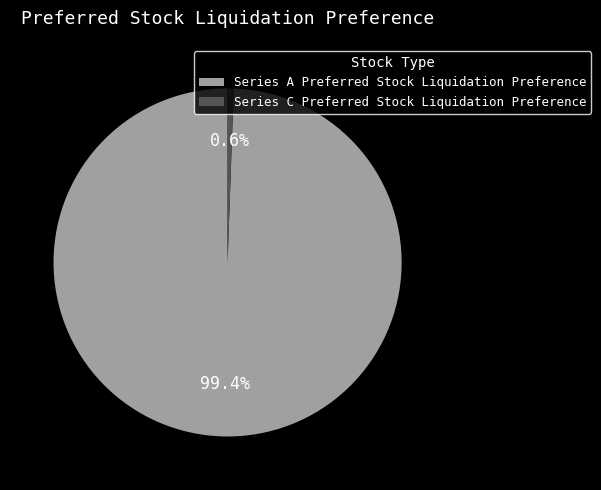

Which slice is the largest?

Series A Preferred Stock Liquidation Preference